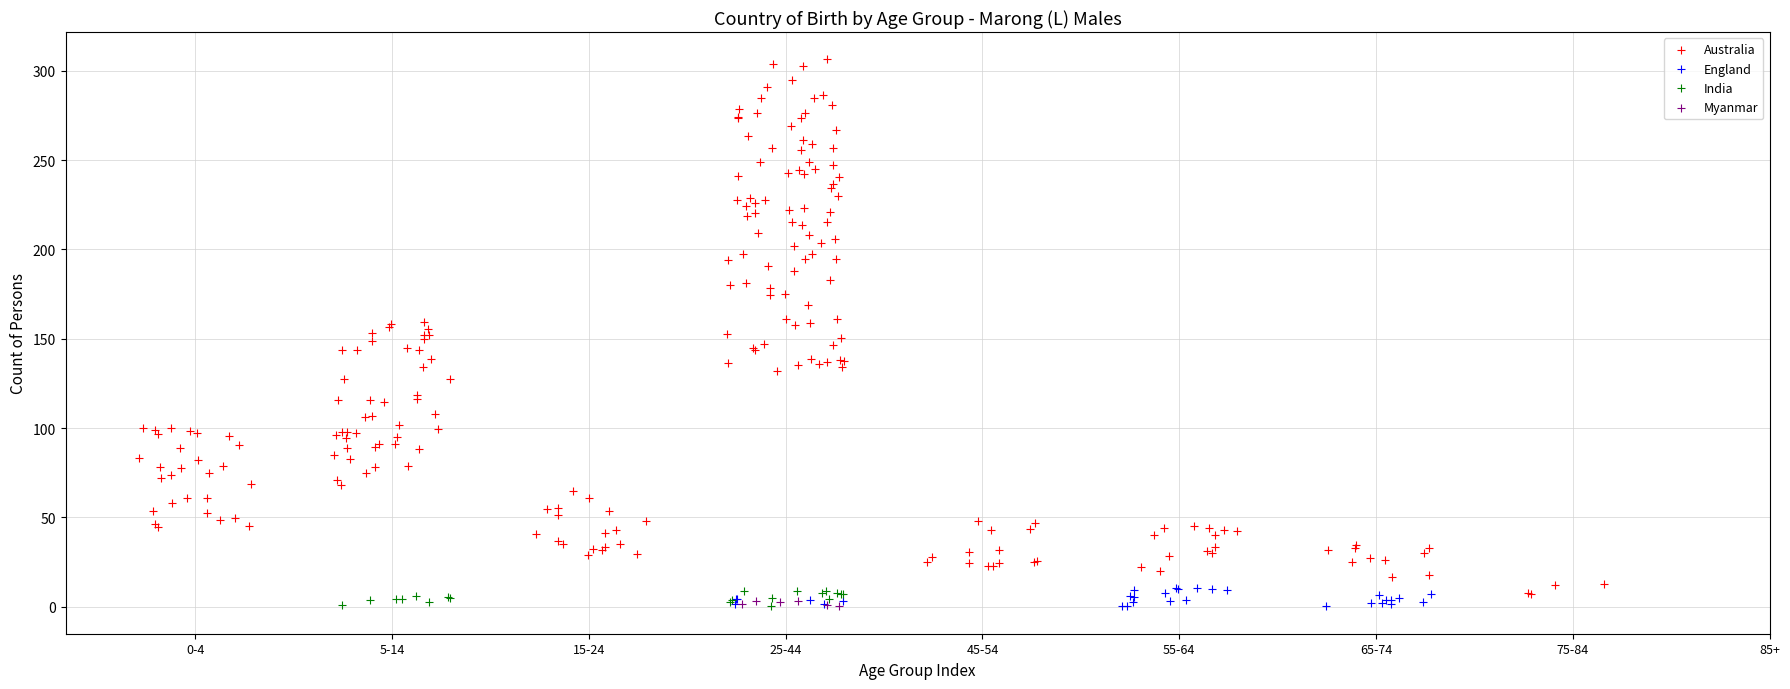

Which series contains the highest Y value?

Australia